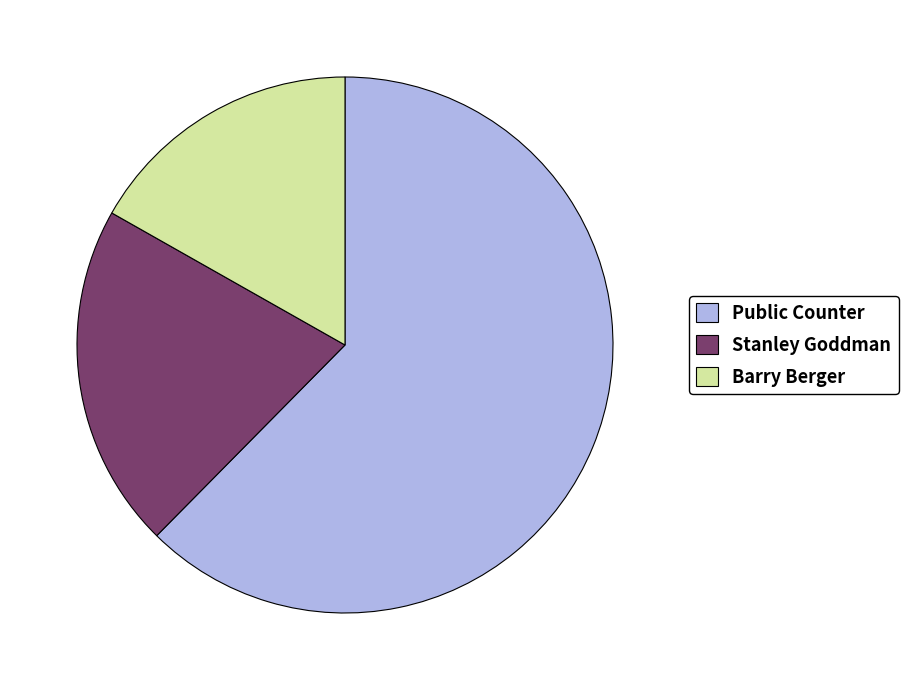

Do Public Counter and Barry Berger together represent more than half of the pie?

Yes